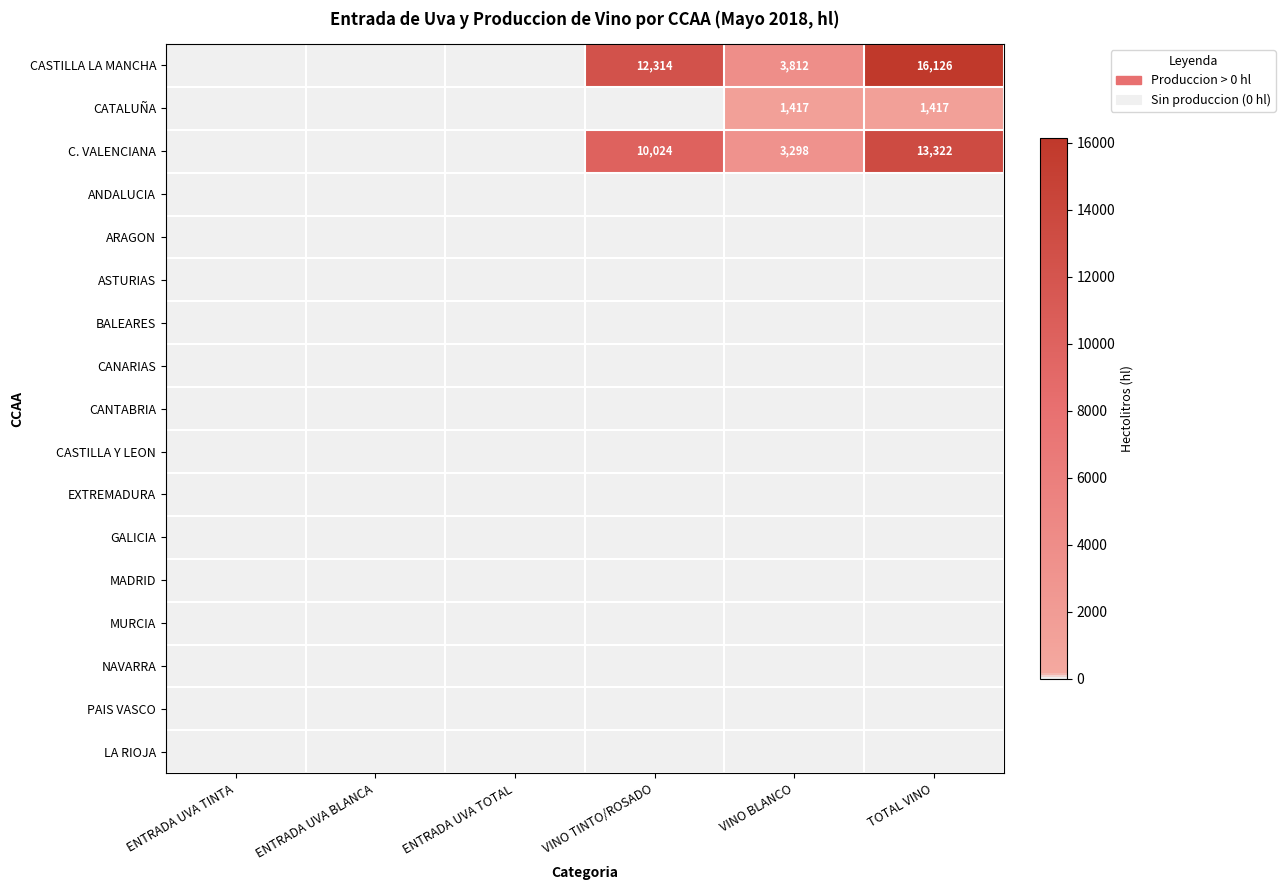

The value of C. VALENCIANA at ENTRADA UVA TOTAL is 8828. True or false?

False